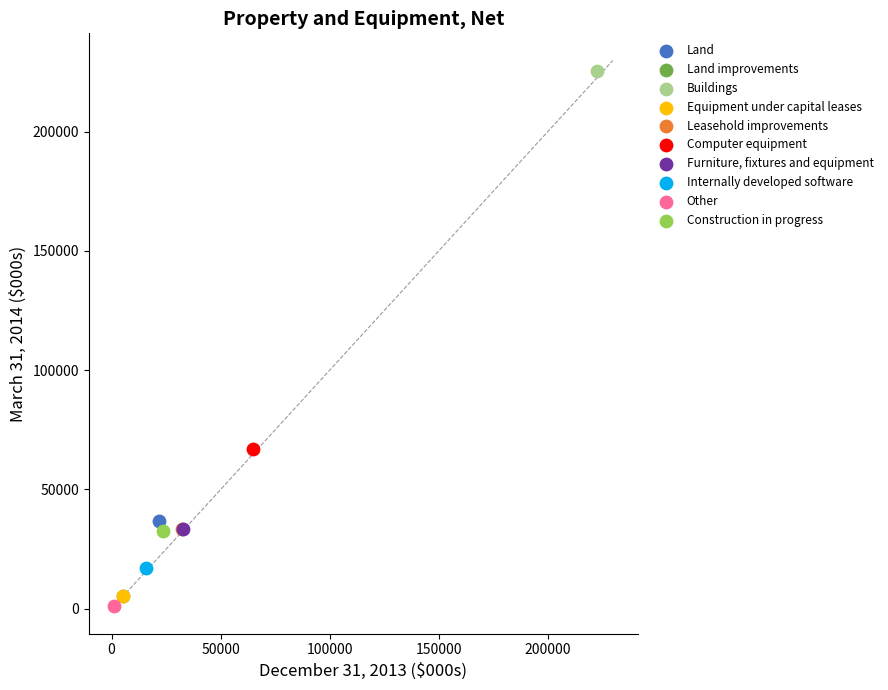

Which series reaches the minimum Y coordinate?

Other